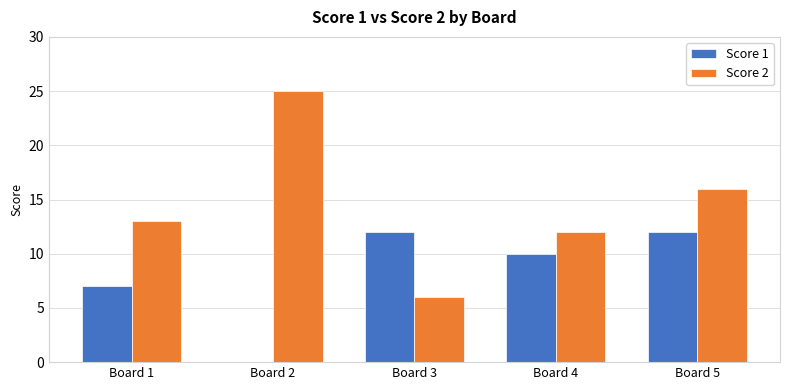

Read the Score 2 value at Board 1.

13